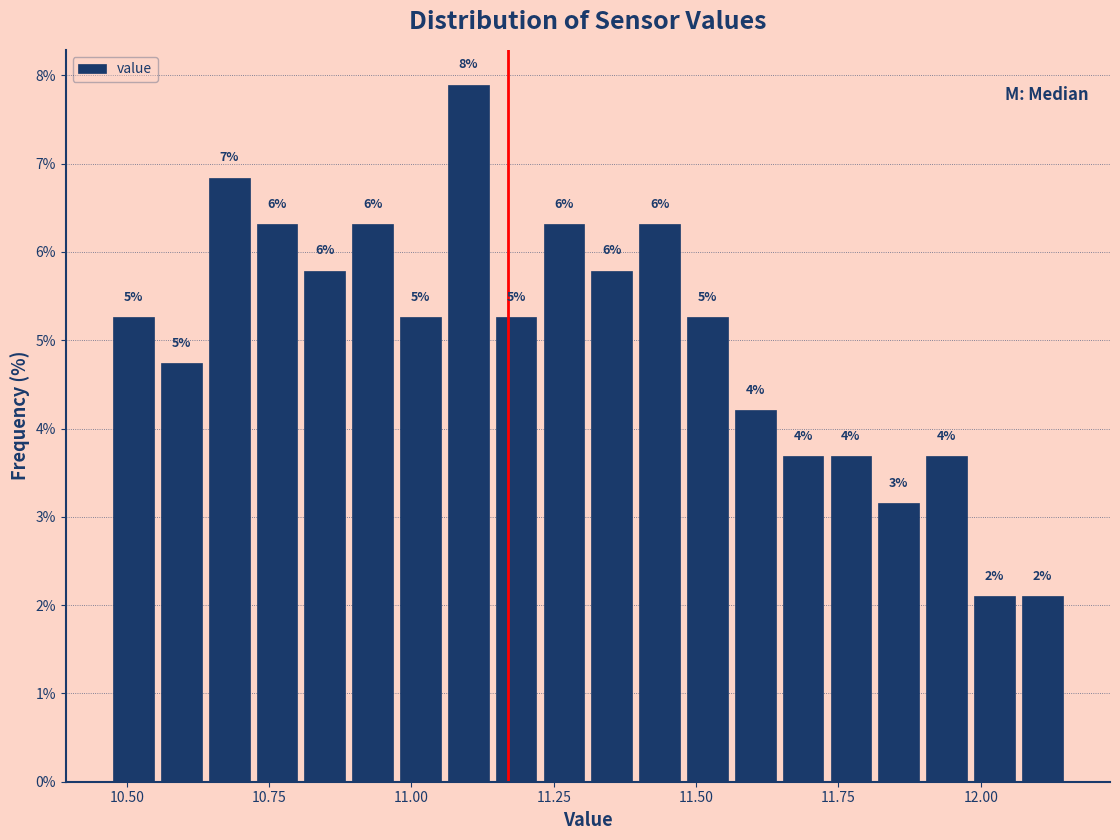

Read against the x-axis, roughly where is the centre of the tallest bar?

11.10